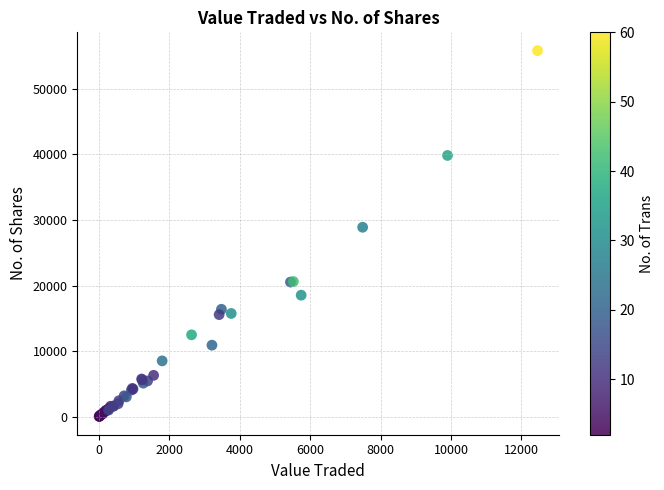

What Y value in the scatter plot is closest to 27946?

28902